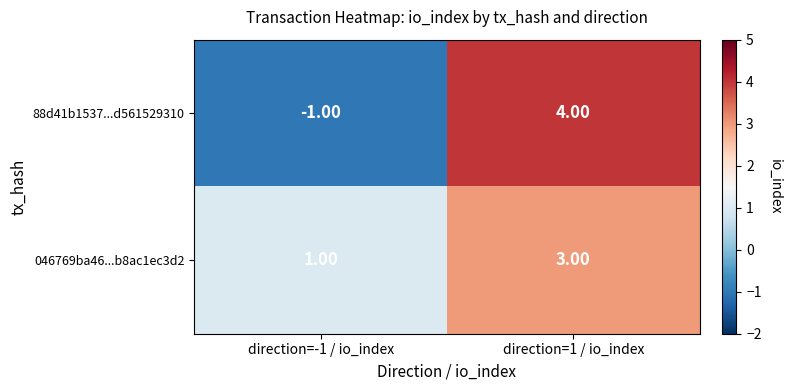

At direction=1 / io_index, list the series in order from largest to smallest.

88d41b1537...d561529310, 046769ba46...b8ac1ec3d2